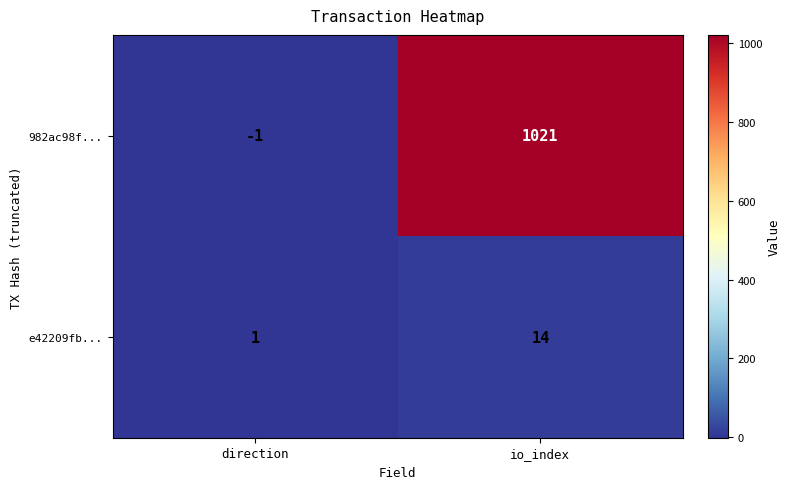

At io_index, list the series in order from largest to smallest.

982ac98f..., e42209fb...